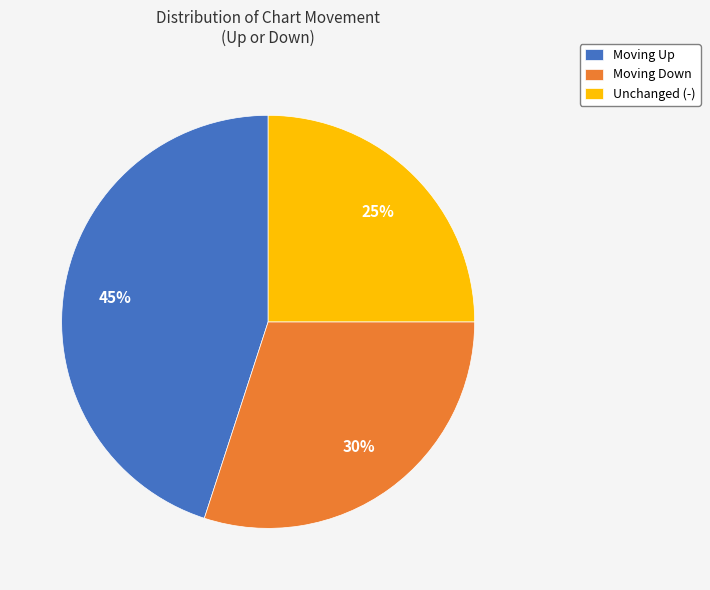

Do Unchanged (-) and Moving Down together represent more than half of the pie?

Yes